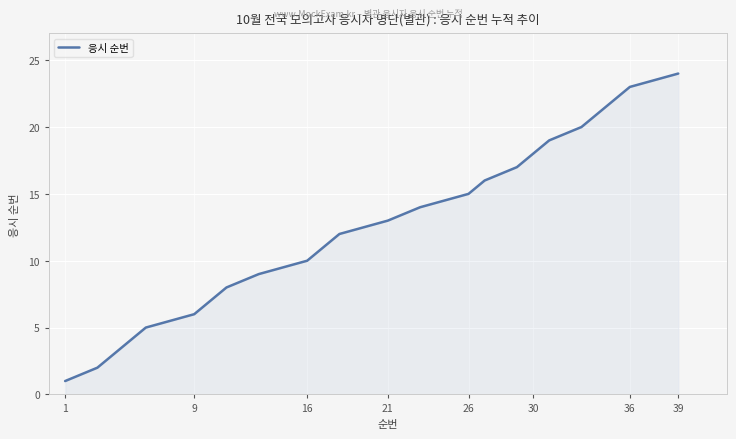

What is the greatest value displayed?

24